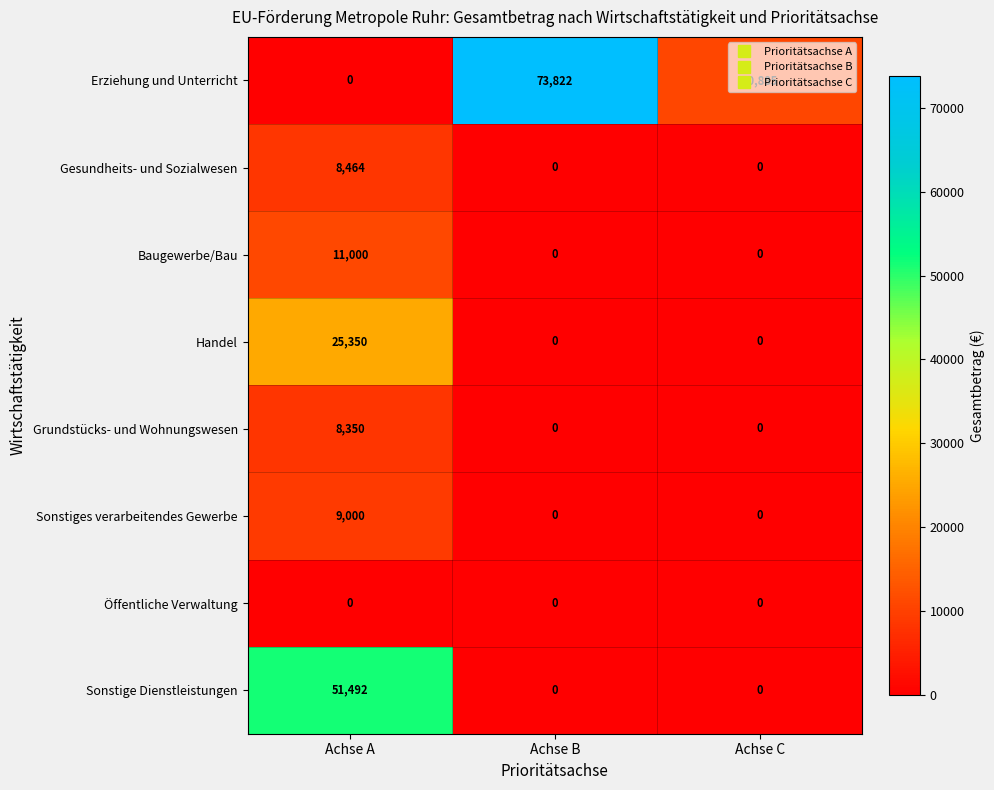

At which category is the sum across all series the highest?

Achse A